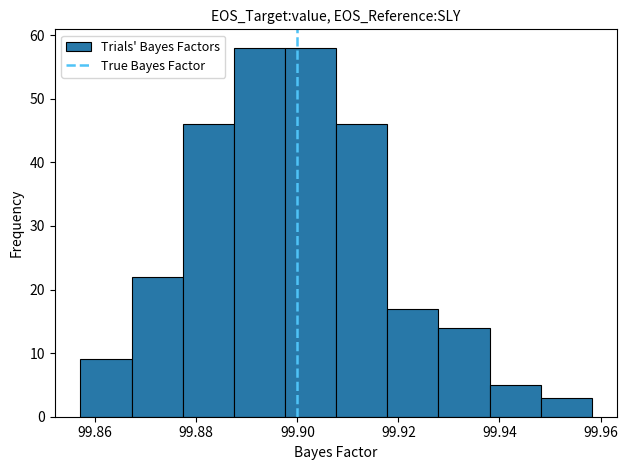

Reading left to right, list every bar in this chart as the range it spans on the x-axis followed by its height. Neither the bar edges nor the heights are printed on the chart, so give them approximately, as read against the axes.

99.858 to 99.868: 9
99.868 to 99.878: 22
99.878 to 99.888: 46
99.888 to 99.898: 58
99.898 to 99.908: 58
99.908 to 99.918: 46
99.918 to 99.928: 17
99.928 to 99.938: 14
99.938 to 99.948: 5
99.948 to 99.958: 3